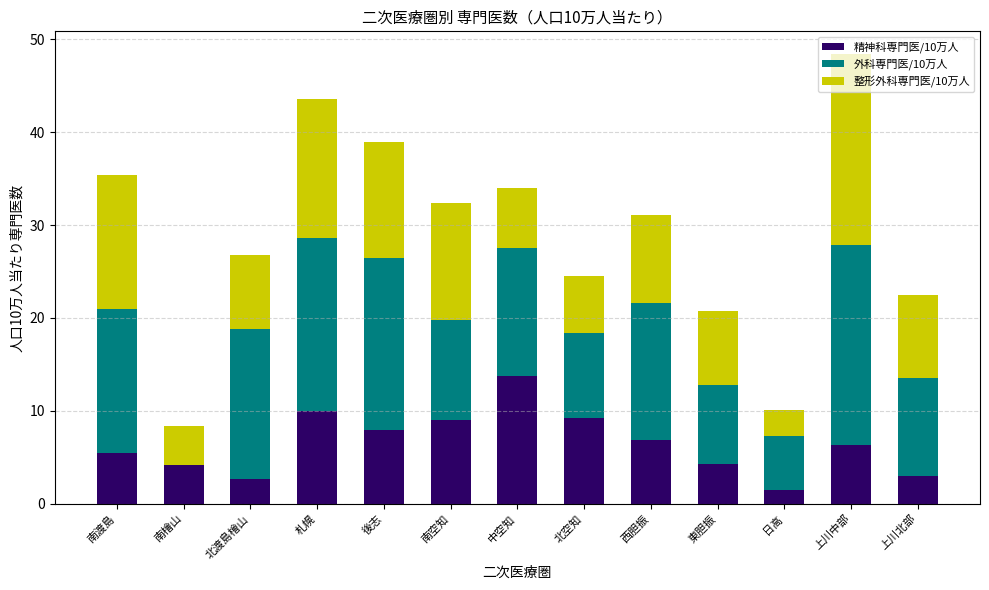

How many series are shown in this chart?

3